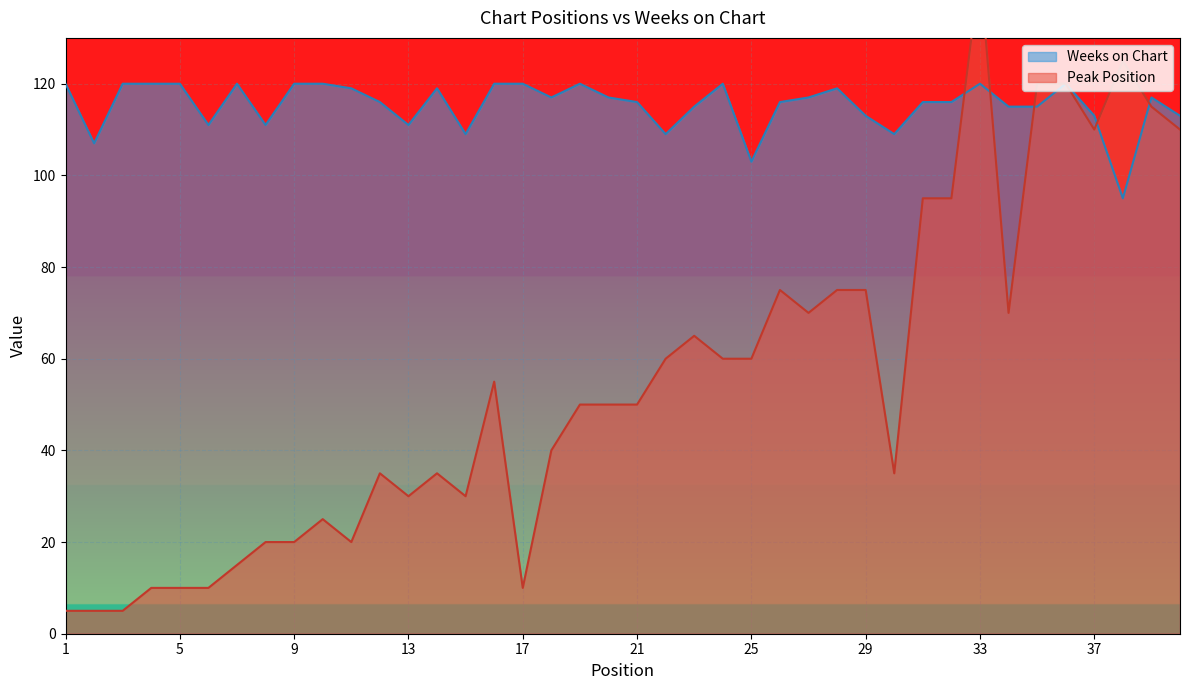

Read the Peak Position value at 33.

145